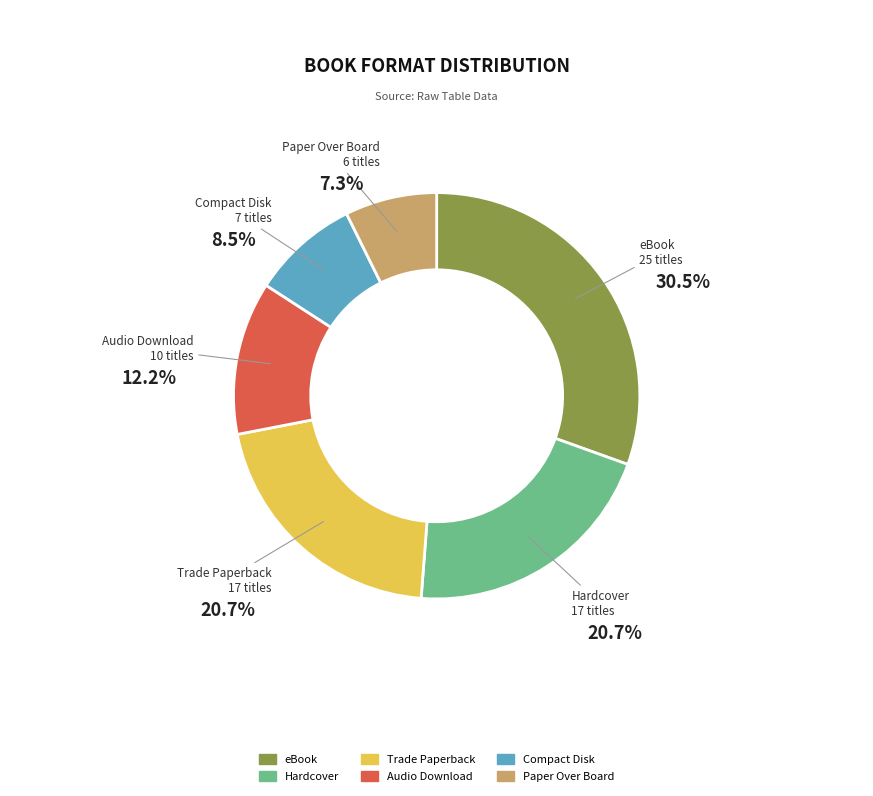

Which has a higher value, Audio Download or Paper Over Board?

Audio Download